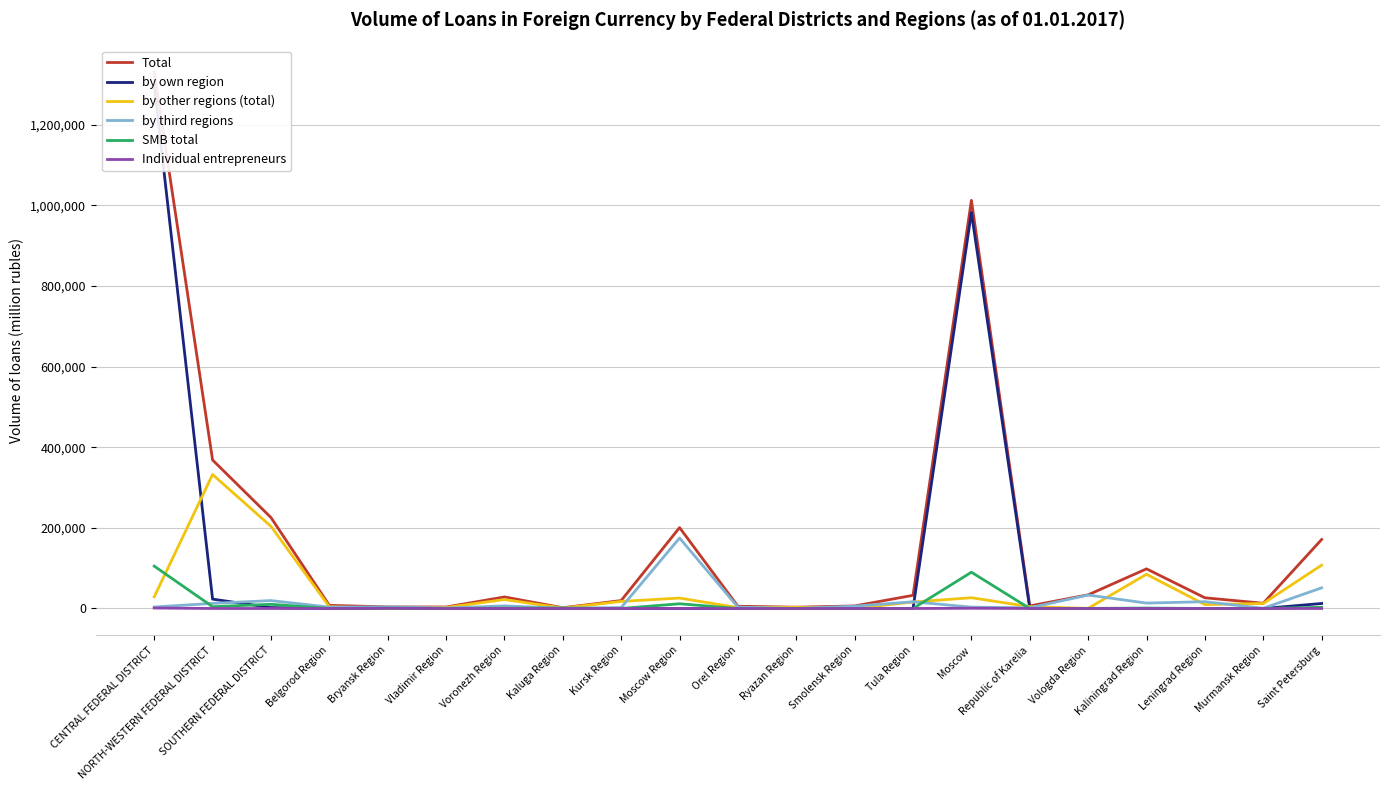

At which category is the sum across all series the highest?

CENTRAL FEDERAL DISTRICT